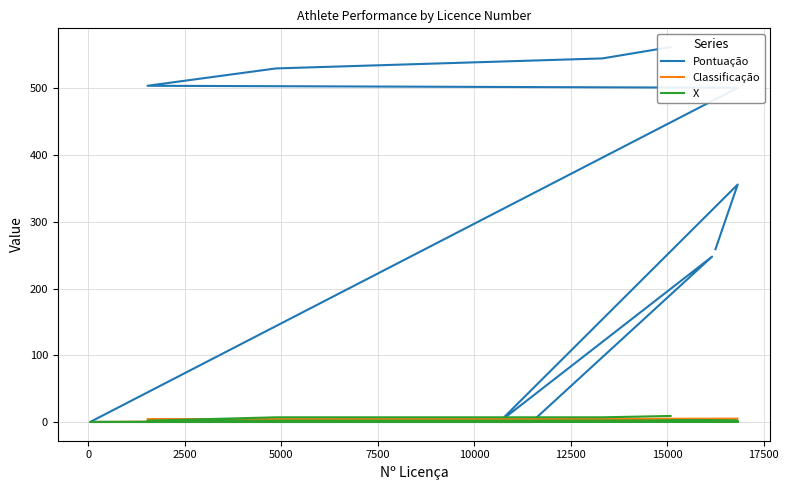

What is the difference between the X values at 15000 and 10000?

2.0